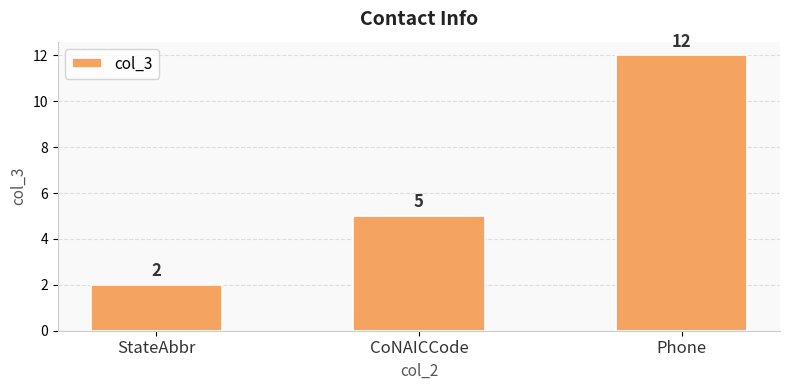

List the labels in order of value, smallest first.

StateAbbr, CoNAICCode, Phone